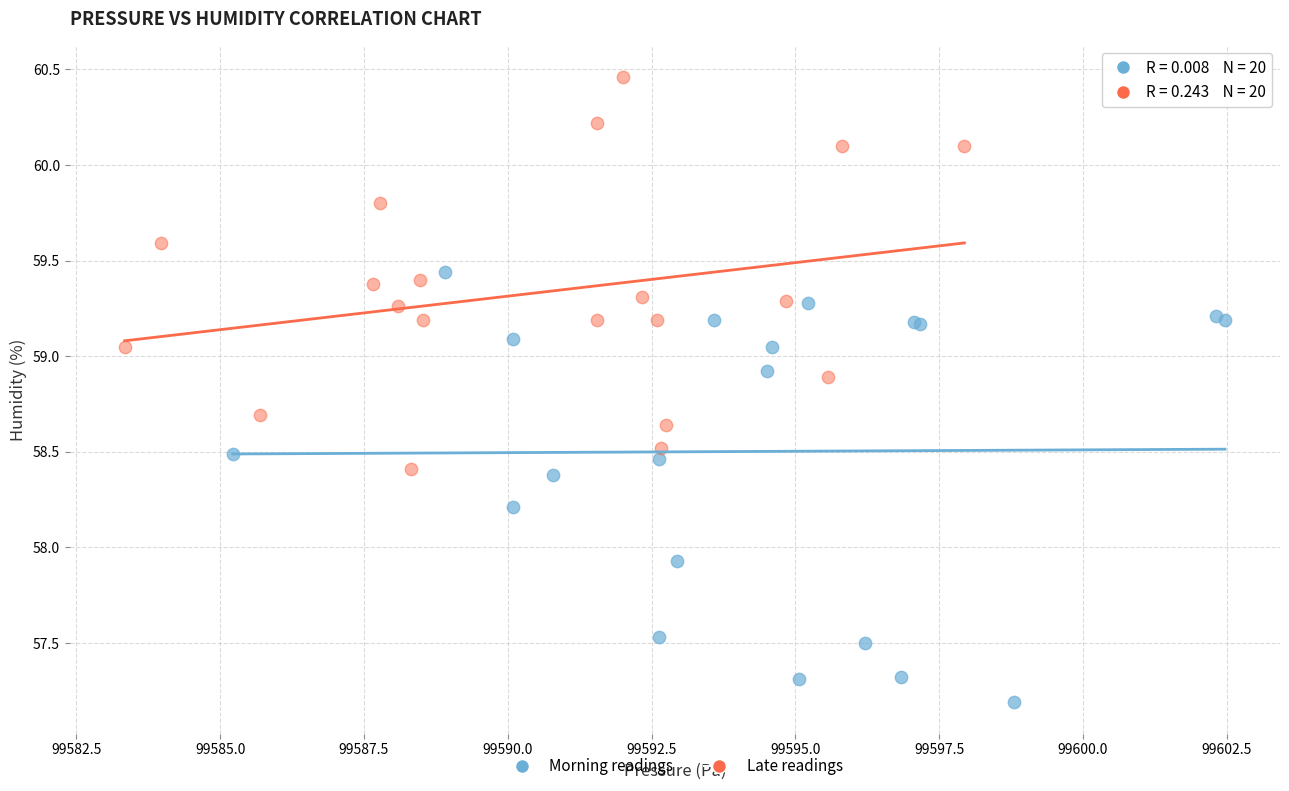

Which series reaches the minimum Y coordinate?

Morning readings